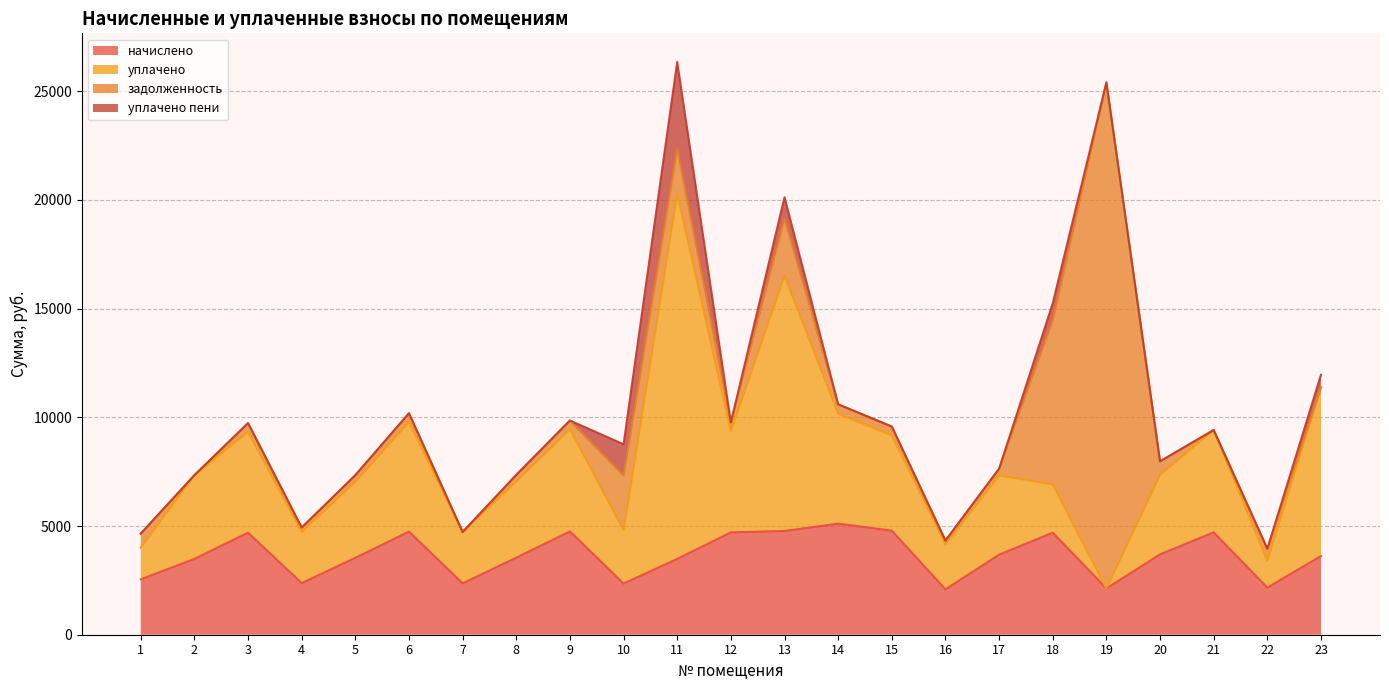

Which category has the lowest value across all series?

19